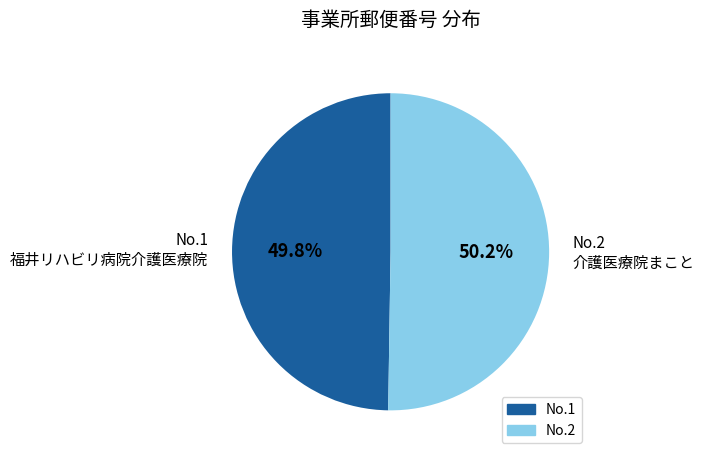

Is there any slice that represents more than half of the pie?

Yes